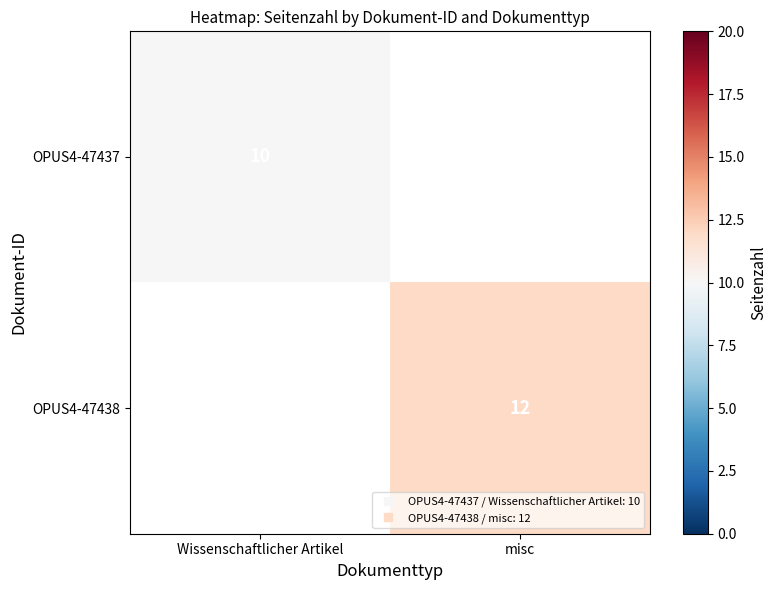

Is the value of OPUS4-47438 at Wissenschaftlicher Artikel greater than the value of OPUS4-47437 at Wissenschaftlicher Artikel?

No